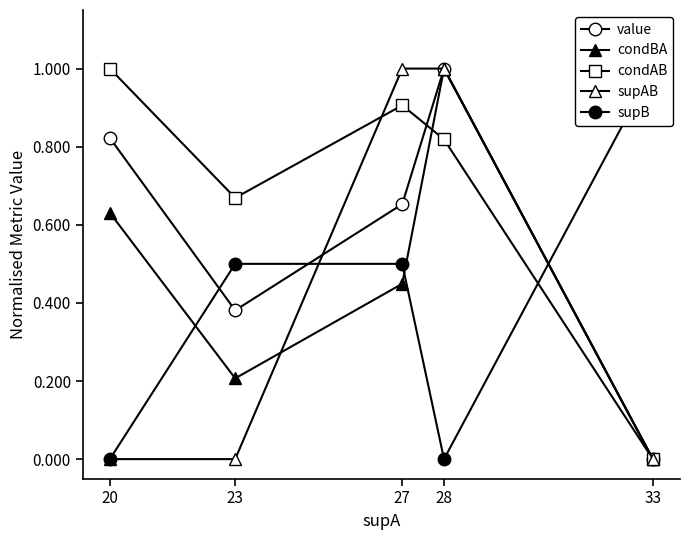

Which series has the widest spread of values?

value